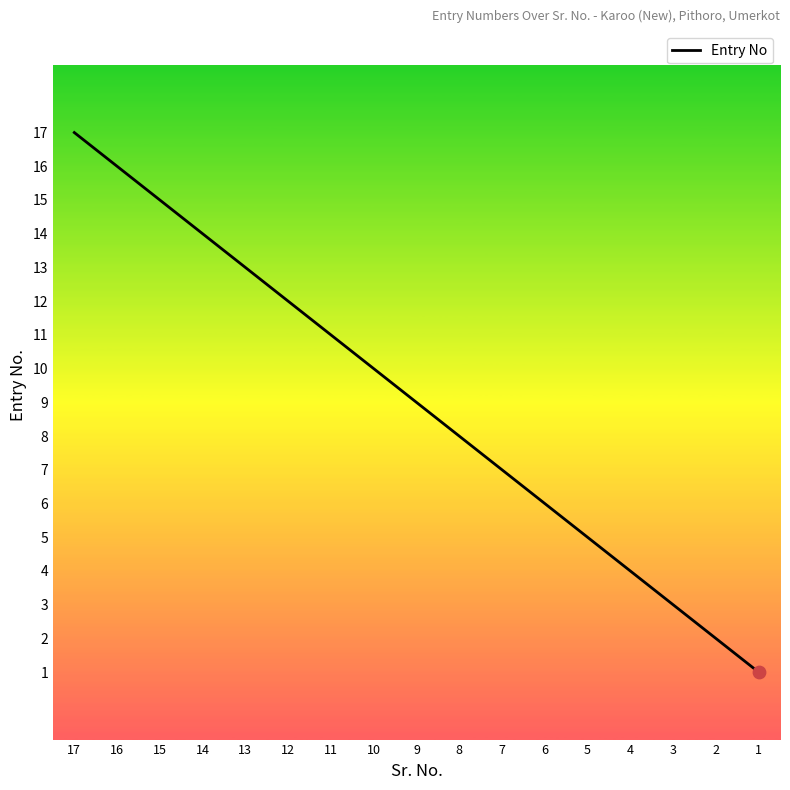

Between 8 and 16, which is larger?

16